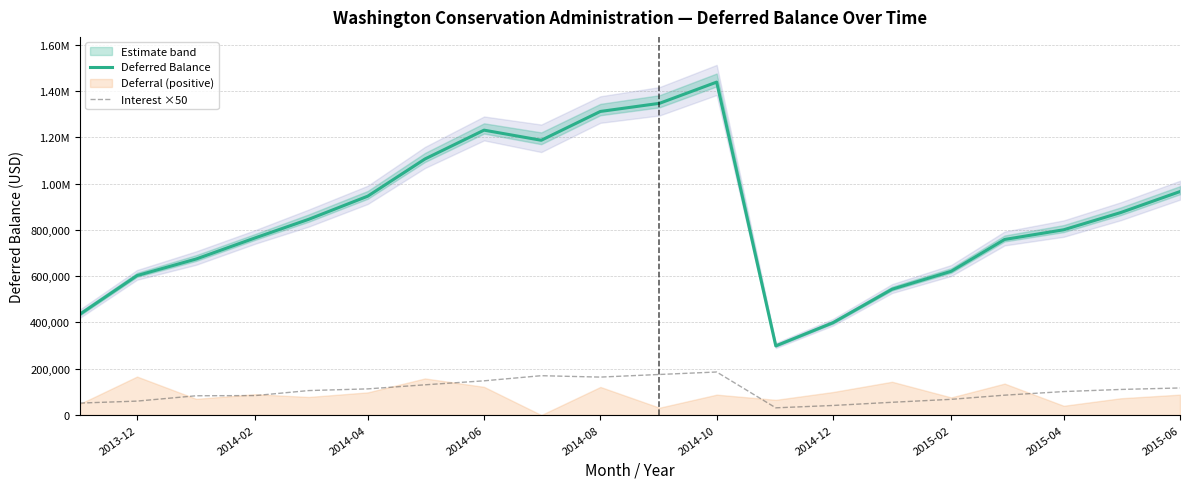

Which series has the largest total across all categories?

Deferred Balance